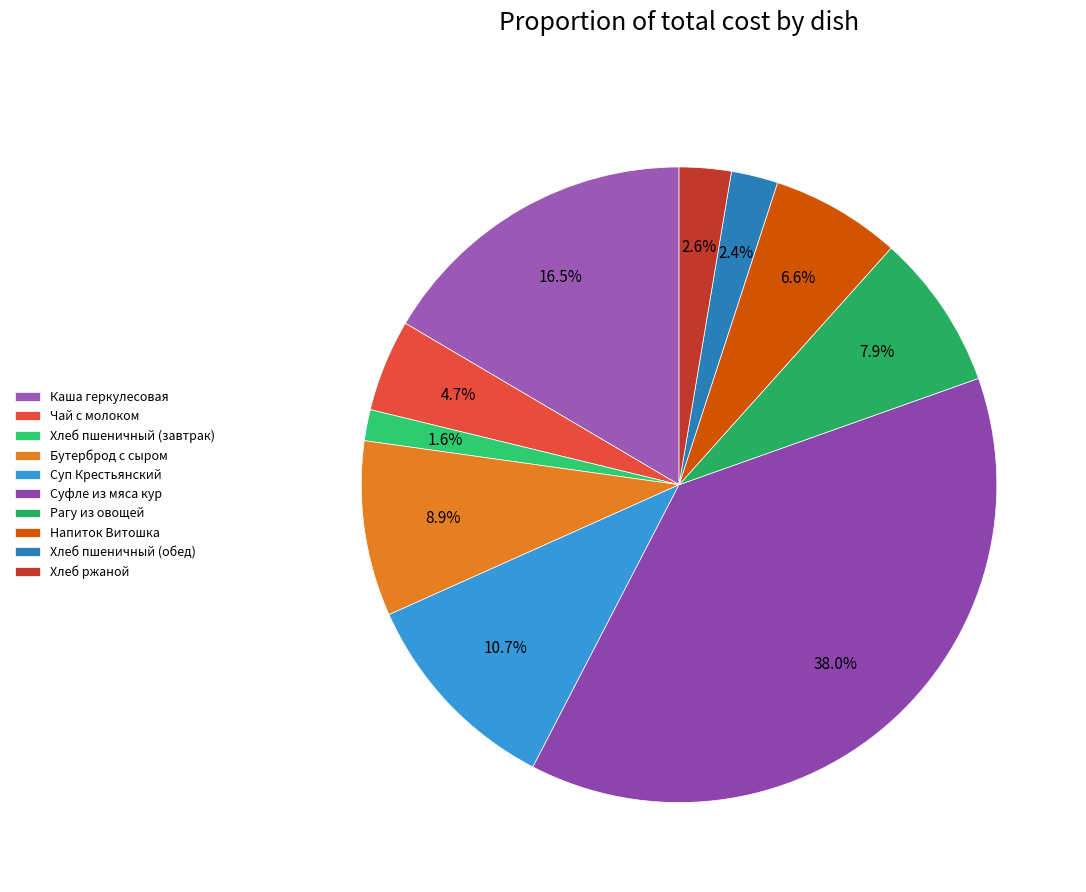

Count the number of slices in the pie.

10